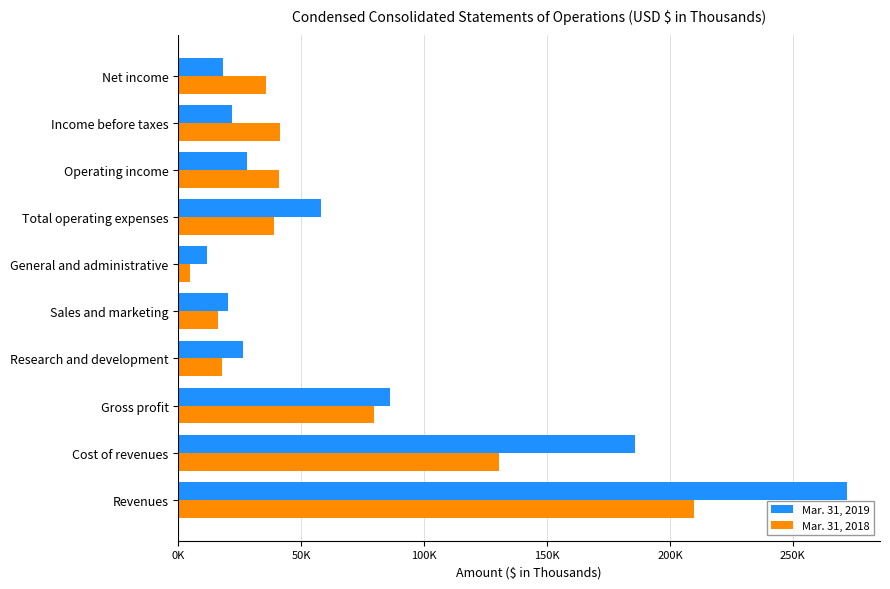

What is the label of the 9th bar from the right?

Cost of revenues